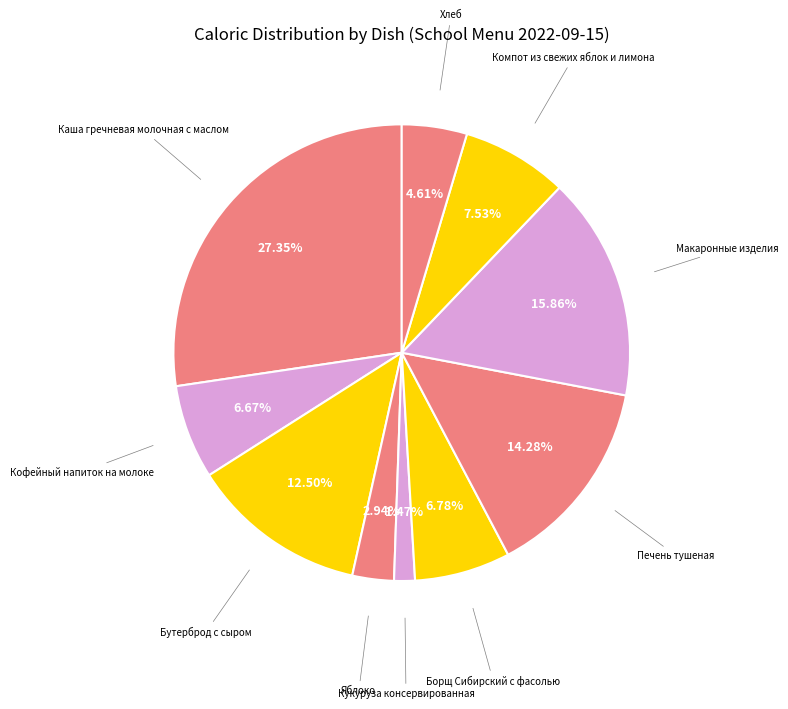

Rank the categories by value from lowest to highest.

Кукуруза консервированная, Яблоко, Хлеб, Кофейный напиток на молоке, Борщ Сибирский с фасолью, Компот из свежих яблок и лимона, Бутерброд с сыром, Печень тушеная, Макаронные изделия, Каша гречневая молочная с маслом